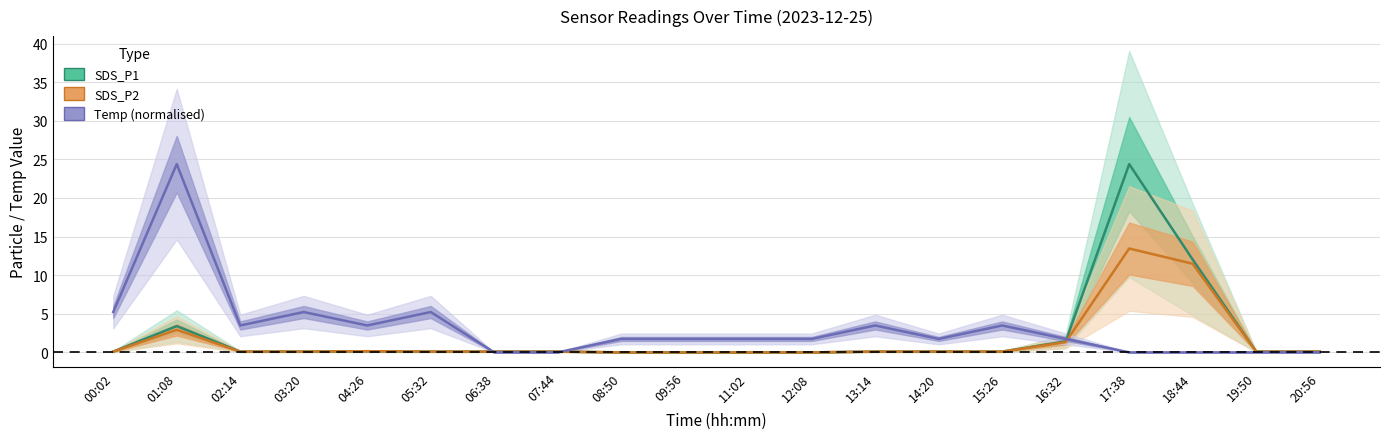

True or false: SDS_P1 and SDS_P2 intersect in this chart.

False